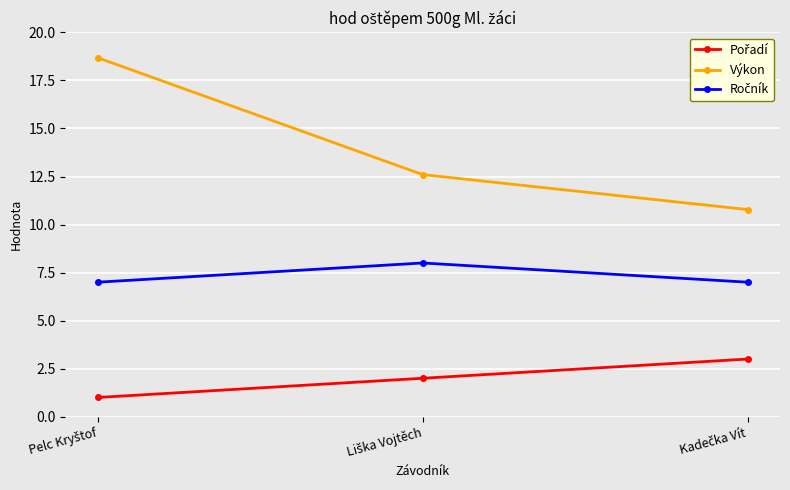

Which series has the widest spread of values?

Výkon